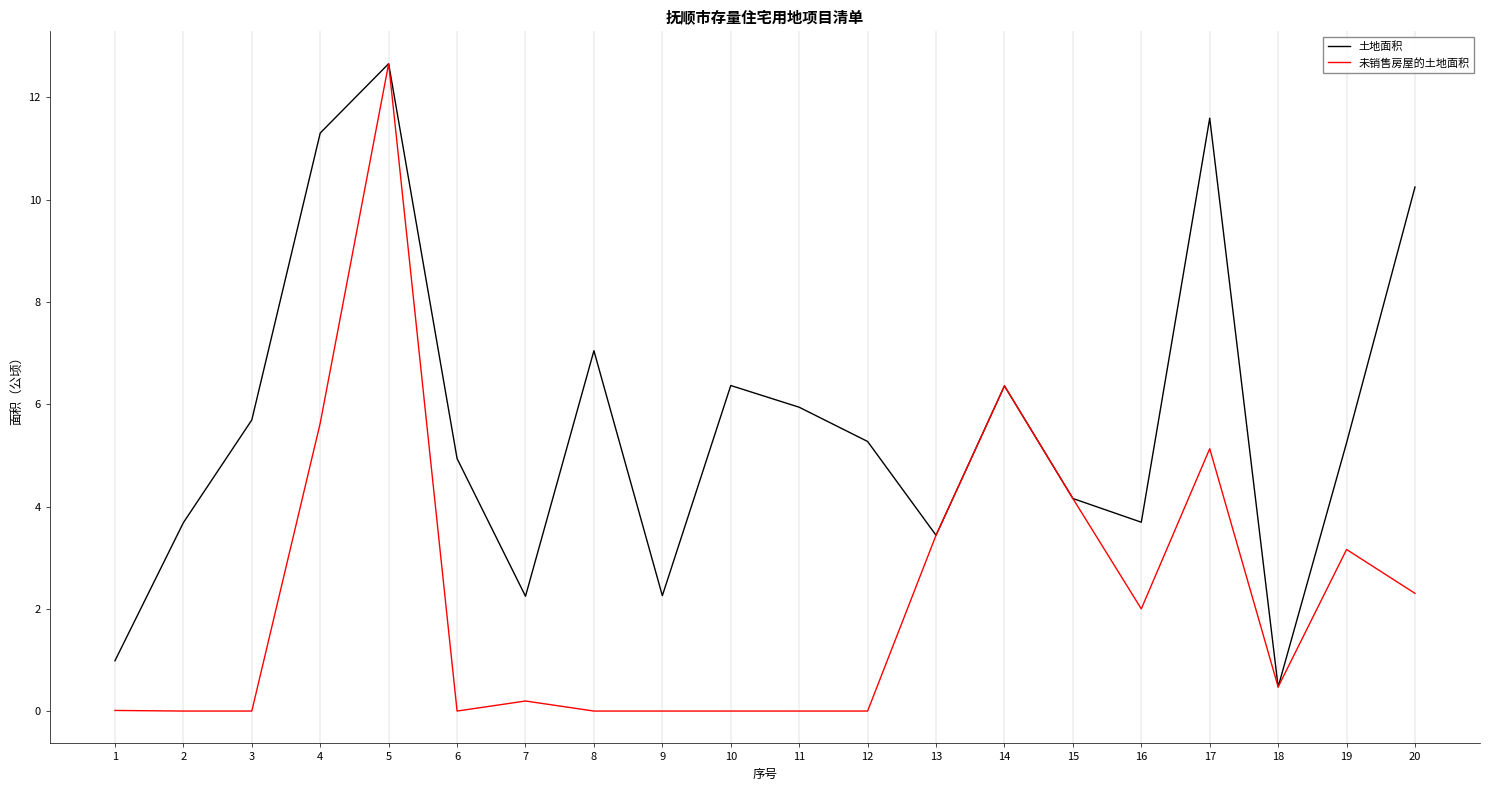

Rank the series by their average value, from lowest to highest.

未销售房屋的土地面积, 土地面积